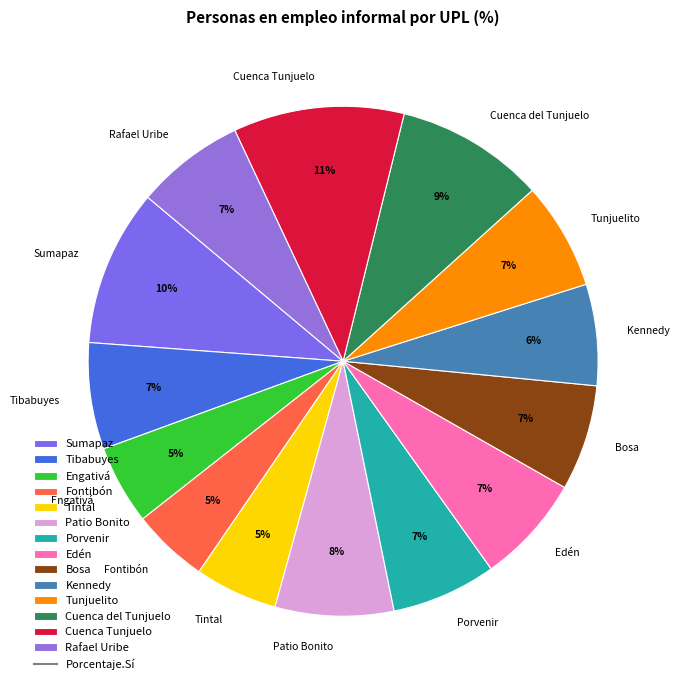

What percentage is the Kennedy slice, to the nearest percent?

6%